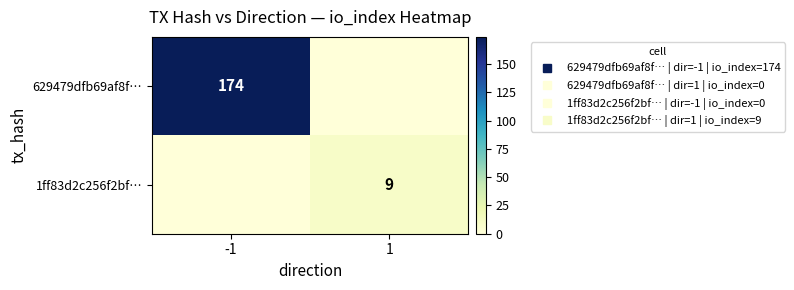

At which category is the sum across all series the highest?

-1